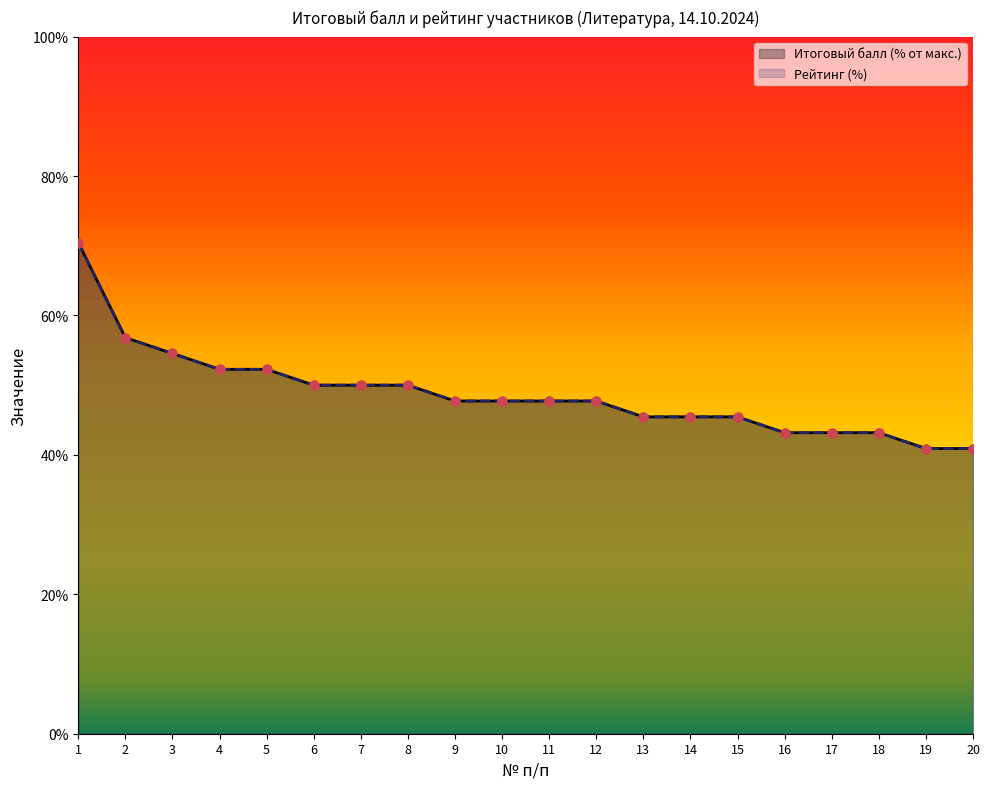

Which series reaches the maximum Y coordinate?

Итоговый балл